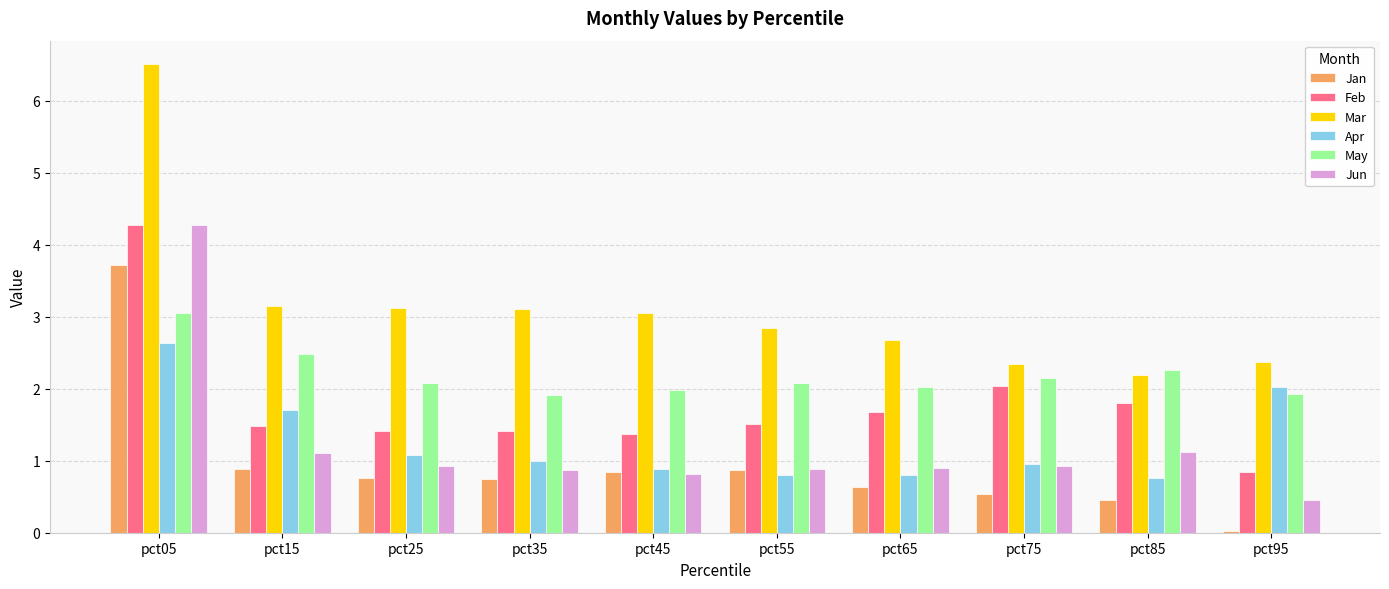

What is the difference between the Jan values at pct85 and pct15?

0.4